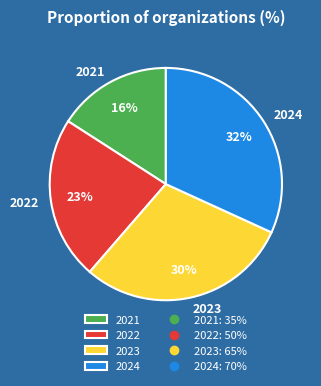

Rank the categories by value from highest to lowest.

2024, 2023, 2022, 2021